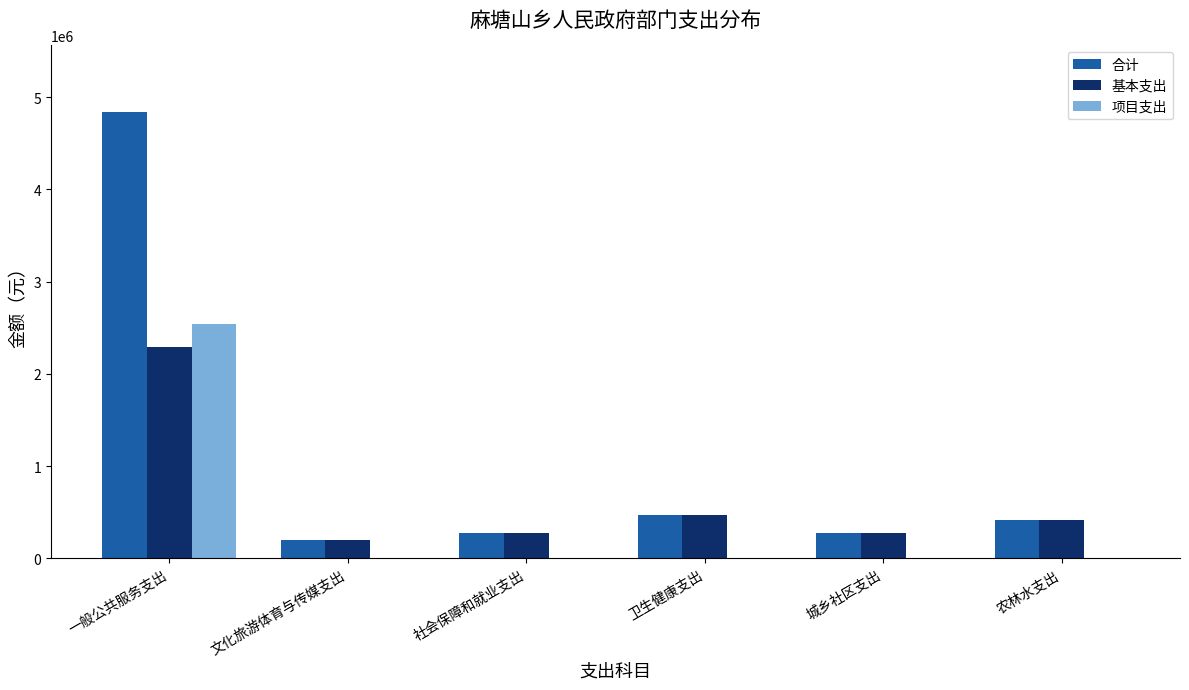

True or false: 项目支出 has a value of 0.0 at 文化旅游体育与传媒支出.

True